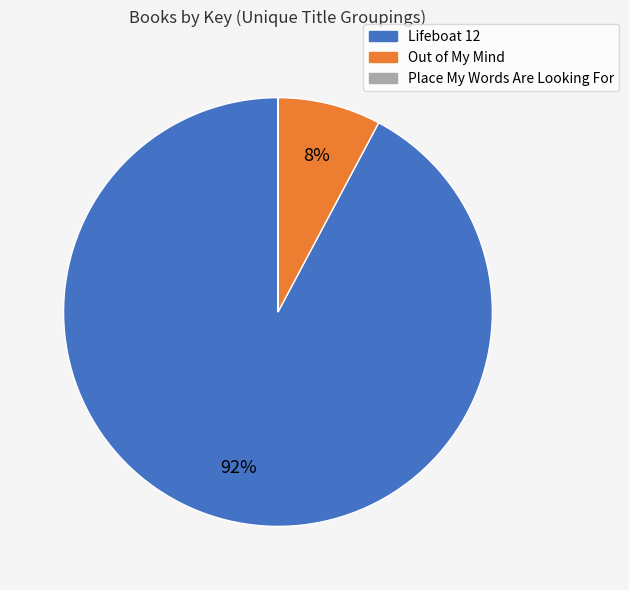

To the nearest percent, what percentage of the pie is Lifeboat 12?

92%